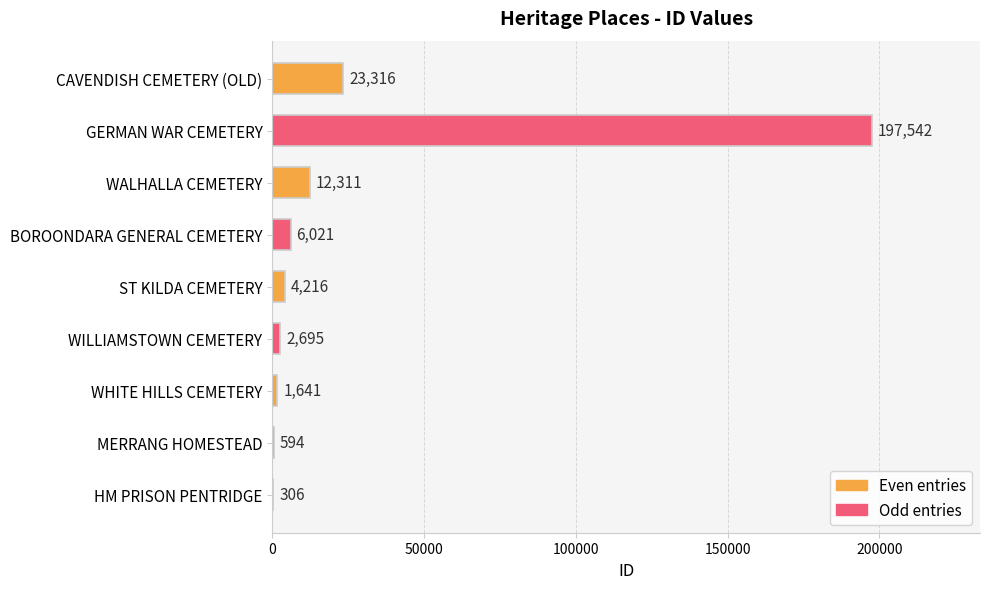

At which category does the chart reach its peak across all series?

GERMAN WAR CEMETERY